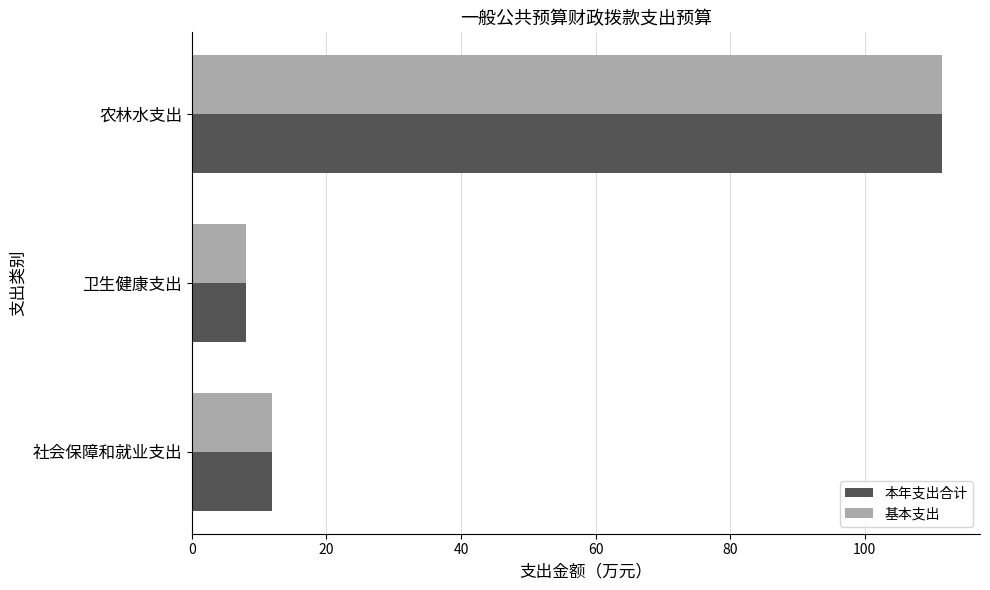

What is the lowest value of the 基本支出 series?

8.0